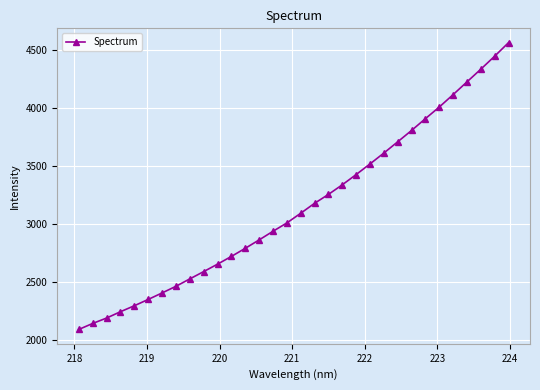

What is the difference between the maximum and second lowest values?

2416.0